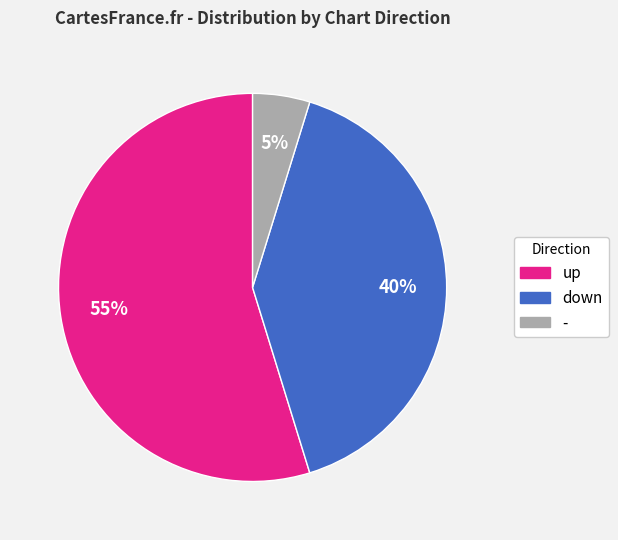

True or false: - accounts for 5% of the total.

True